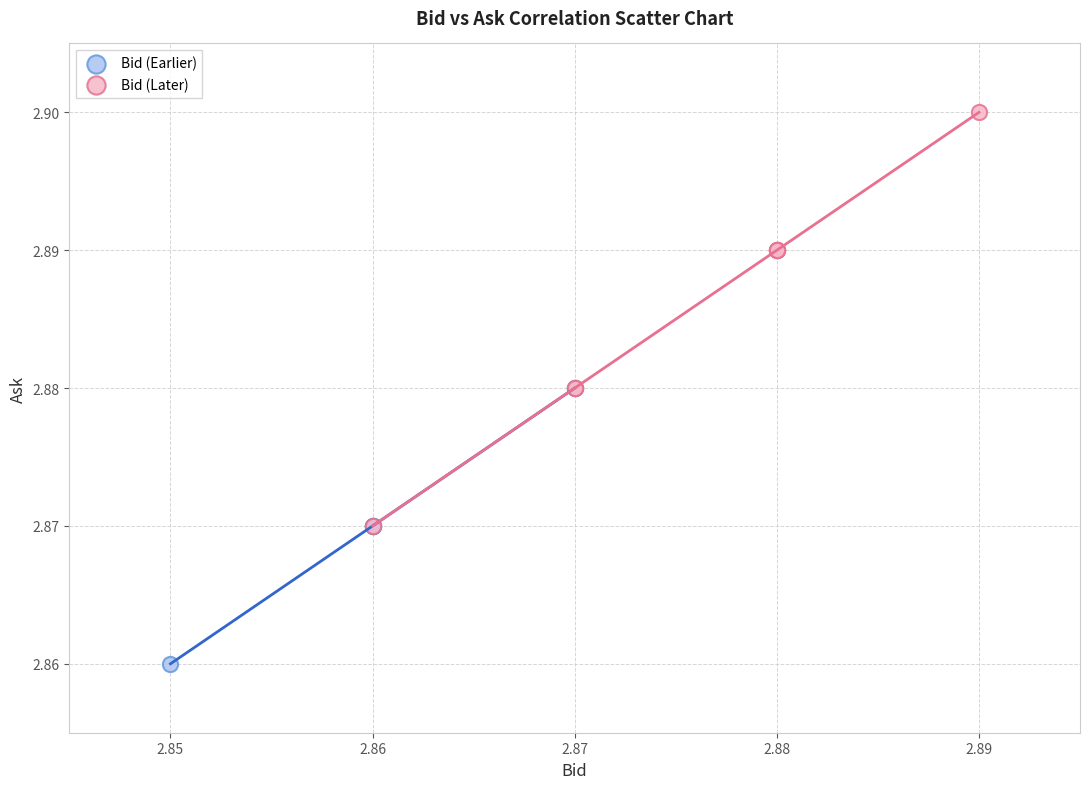

What are all the series names shown in the legend?

Bid (Earlier), Bid (Later)